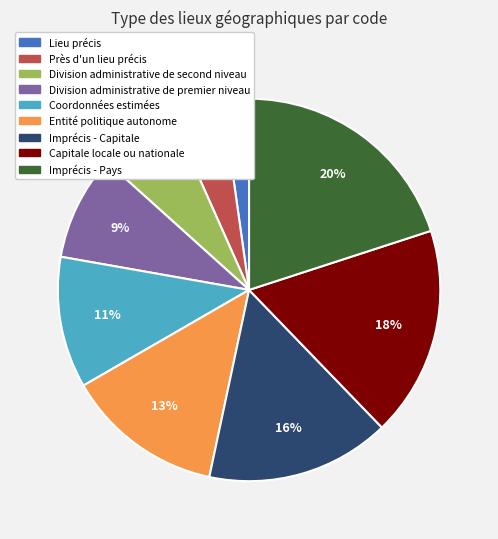

What is the smallest slice in the pie chart?

Lieu précis